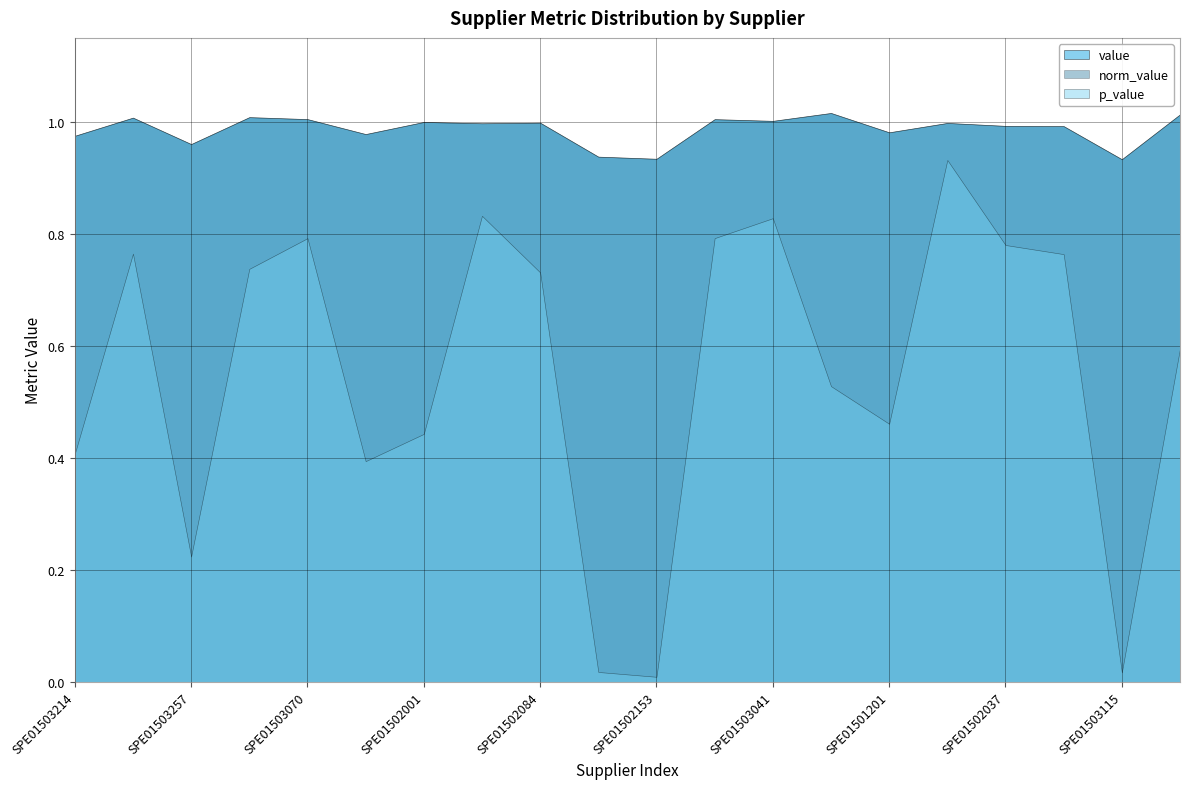

Reading left to right, transcribe all the data shown in this chart.

value: SPE01503214=1.0	SPE01503206=1.0	SPE01503257=1.0	SPE01503105=1.0	SPE01503070=1.0	SPE01502018=1.0	SPE01502001=1.0	SPE01502059=1.0	SPE01502084=1.0	SPE01503231=0.9	SPE01502153=0.9	SPE01503267=1.0	SPE01503041=1.0	SPE01503215=1.0	SPE01501201=1.0	SPE01503252=1.0	SPE01502037=1.0	SPE01502039=1.0	SPE01503115=0.9	SPE01503240=1.0
norm_value: SPE01503214=1.0	SPE01503206=1.0	SPE01503257=1.0	SPE01503105=1.0	SPE01503070=1.0	SPE01502018=1.0	SPE01502001=1.0	SPE01502059=1.0	SPE01502084=1.0	SPE01503231=0.9	SPE01502153=0.9	SPE01503267=1.0	SPE01503041=1.0	SPE01503215=1.0	SPE01501201=1.0	SPE01503252=1.0	SPE01502037=1.0	SPE01502039=1.0	SPE01503115=0.9	SPE01503240=1.0
p_value: SPE01503214=0.4	SPE01503206=0.8	SPE01503257=0.2	SPE01503105=0.7	SPE01503070=0.8	SPE01502018=0.4	SPE01502001=0.4	SPE01502059=0.8	SPE01502084=0.7	SPE01503231=0.0	SPE01502153=0.0	SPE01503267=0.8	SPE01503041=0.8	SPE01503215=0.5	SPE01501201=0.5	SPE01503252=0.9	SPE01502037=0.8	SPE01502039=0.8	SPE01503115=0.0	SPE01503240=0.6